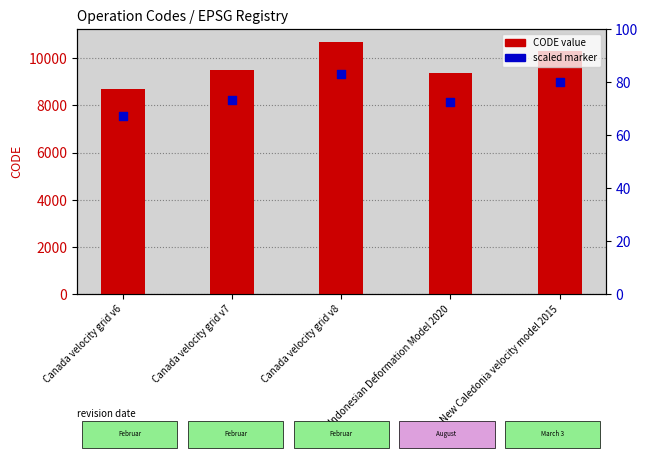

Which series has the widest spread of Y values?

CODE